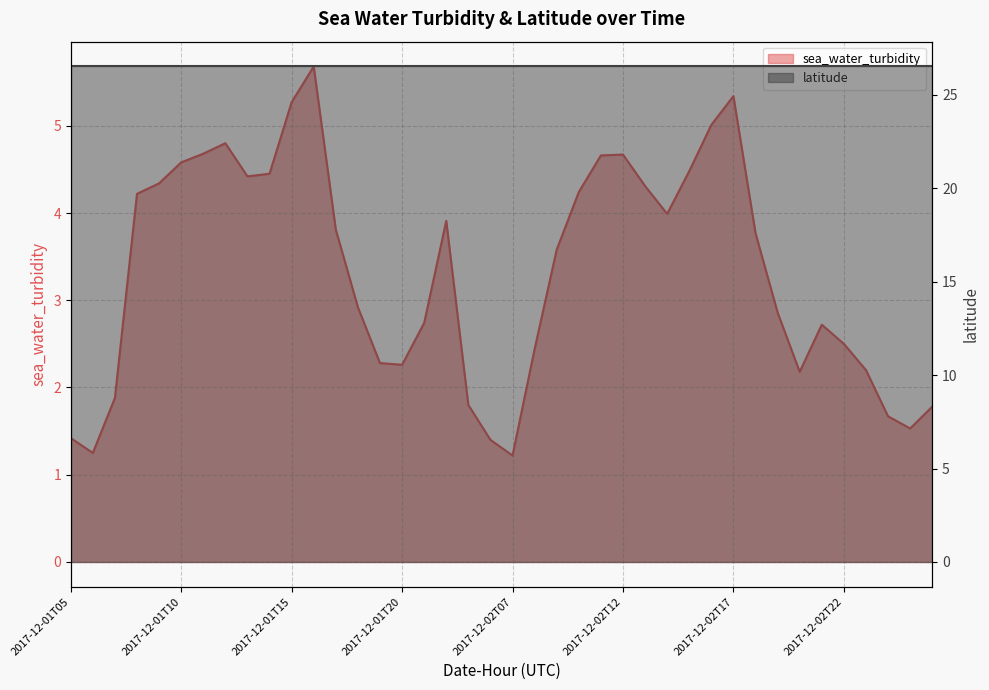

Count the number of values greater than 3.

21